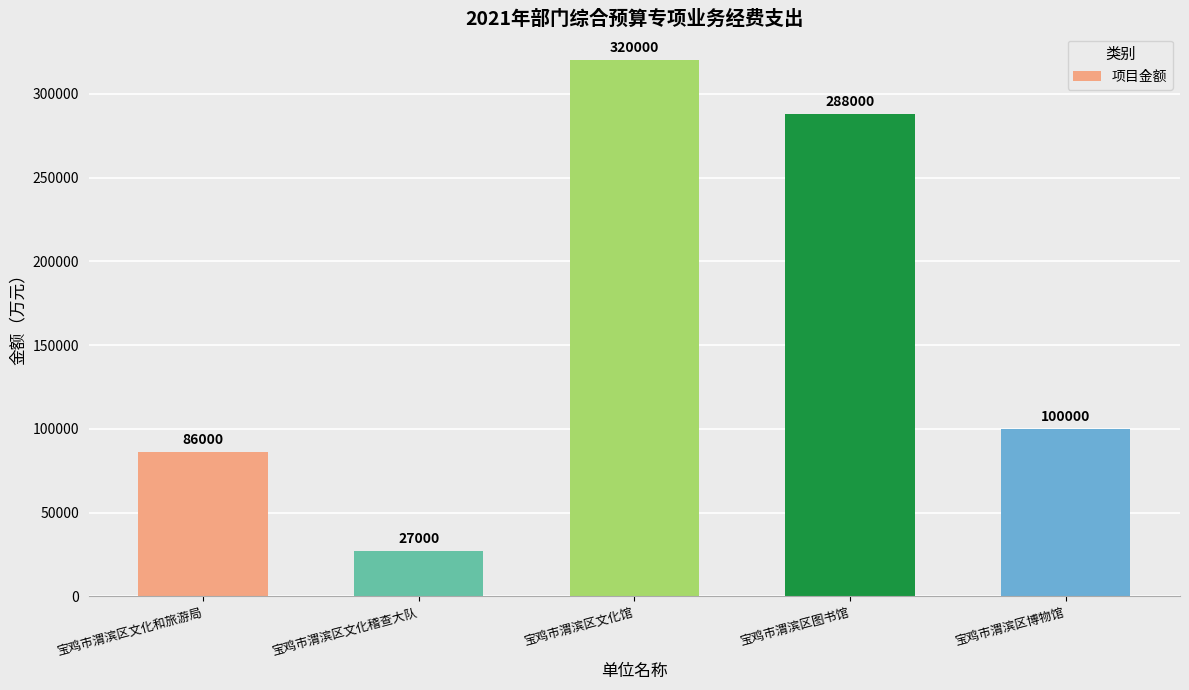

List the labels in order of value, smallest first.

宝鸡市渭滨区文化稽查大队, 宝鸡市渭滨区文化和旅游局, 宝鸡市渭滨区博物馆, 宝鸡市渭滨区图书馆, 宝鸡市渭滨区文化馆